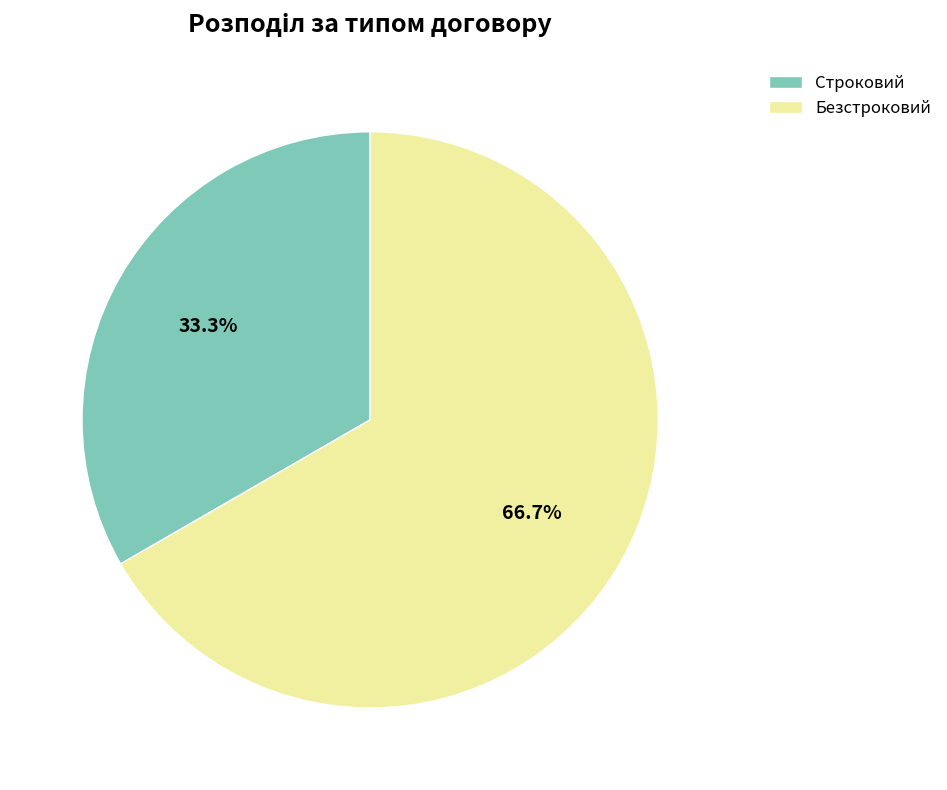

The Строковий slice represents 33% of the pie. True or false?

True